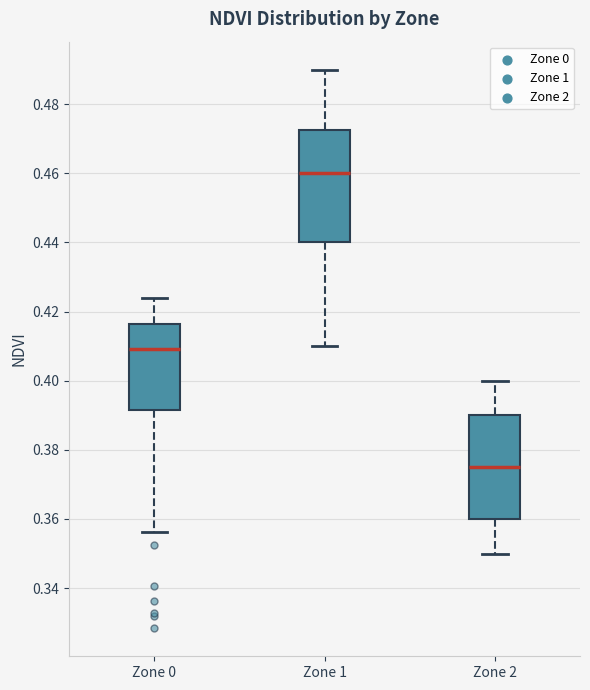

Reading left to right, read every box against the y-axis: the position of its median line, the range the box covers, and the ends of its whiskers. The values are not printed on the chart, so give them approximately, as read against the axis.

Zone 0: median 0.410, box 0.392 to 0.416, whiskers 0.356 to 0.424
Zone 1: median 0.460, box 0.440 to 0.472, whiskers 0.410 to 0.490
Zone 2: median 0.376, box 0.360 to 0.390, whiskers 0.350 to 0.400